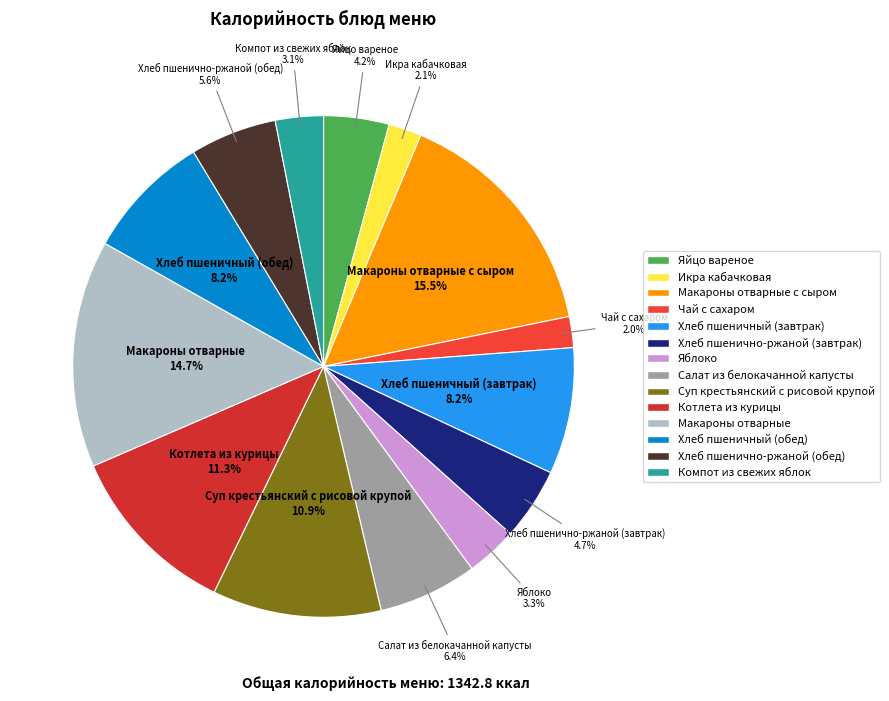

Does any single category account for the majority?

No